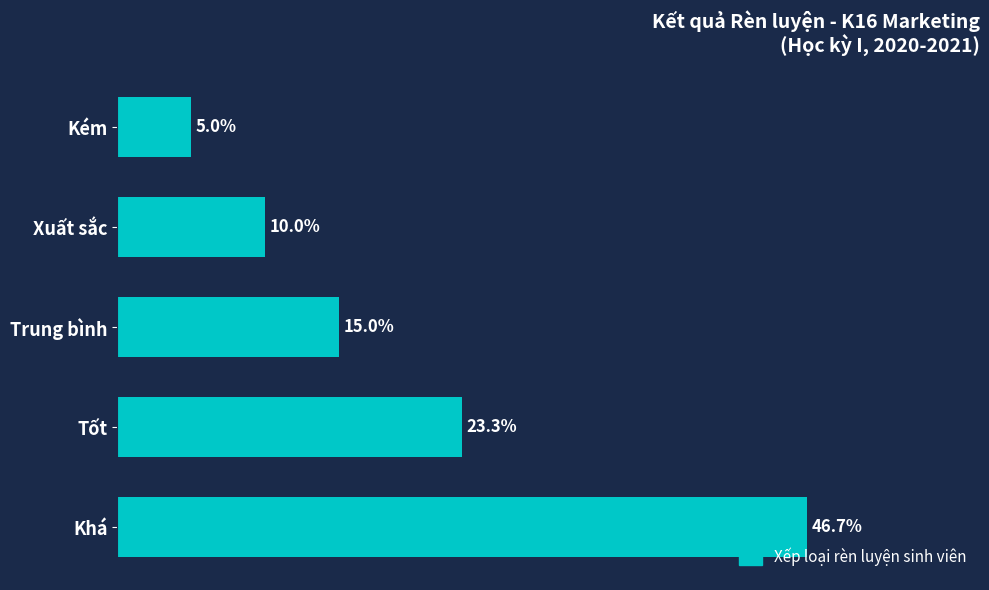

Which category has the lowest value across all series?

Kém